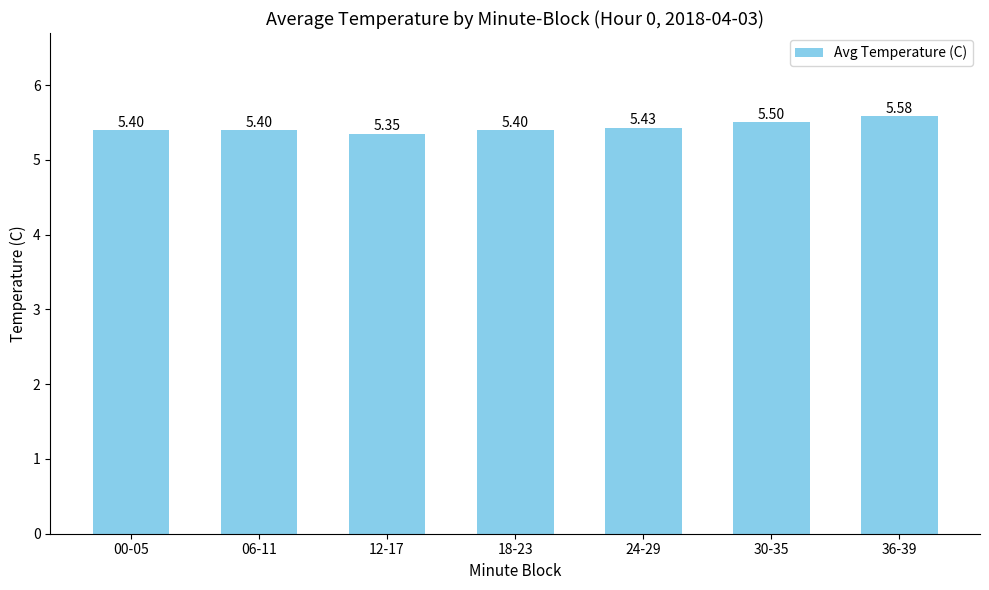

Which category has the lowest value across all series?

12-17